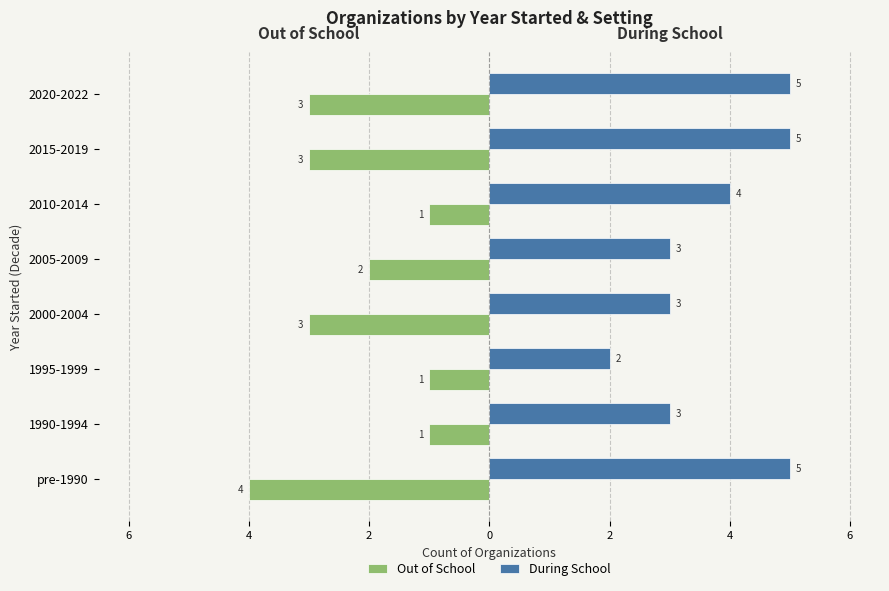

Reading left to right, what are all the values shown in this chart?

Out of School: -4	-1	-1	-3	-2	-1	-3	-3
During School: 5	3	2	3	3	4	5	5